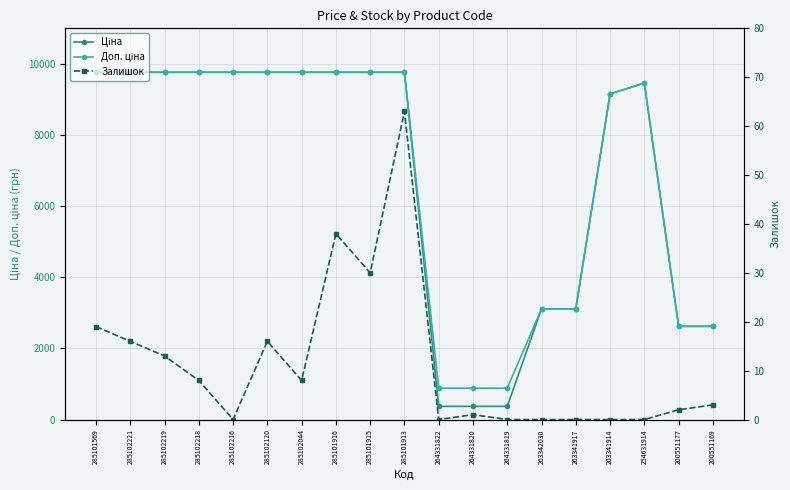

True or false: Доп. ціна and Ціна intersect in this chart.

False